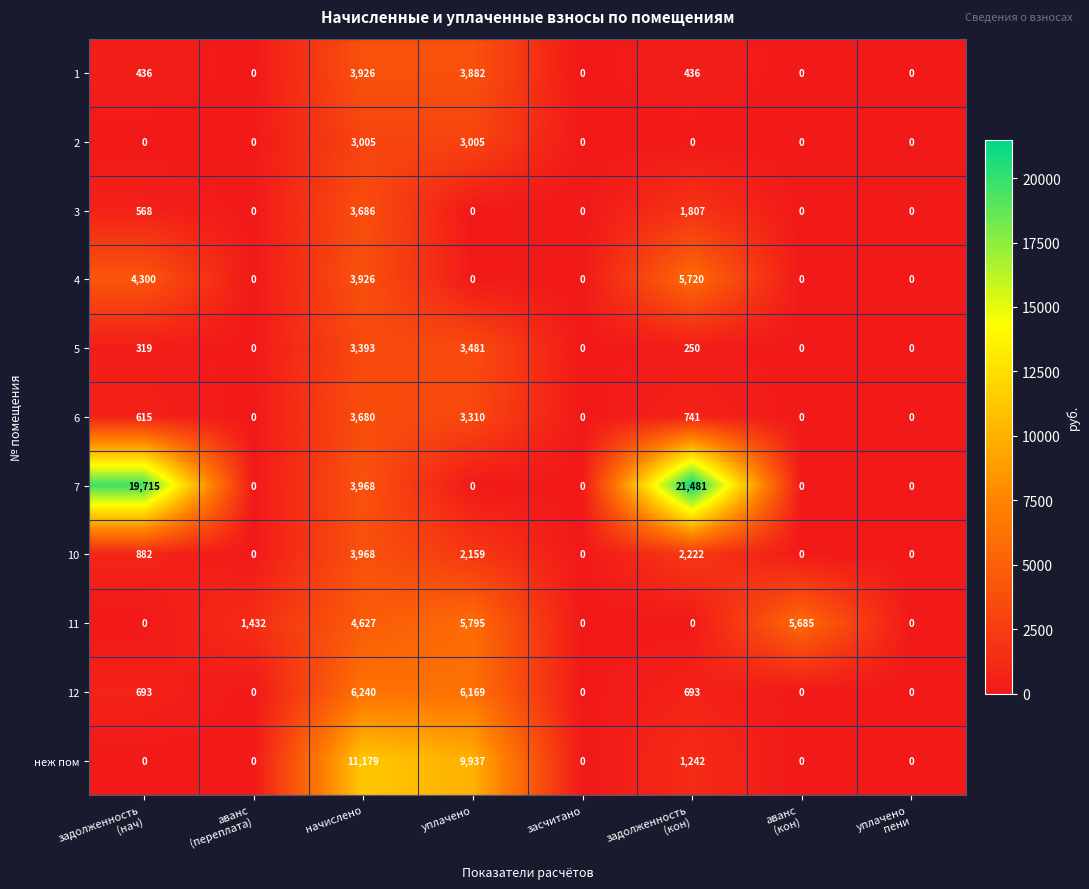

Rank the series by their maximum value, from highest to lowest.

7, неж пом, 12, 11, 4, 10, 1, 3, 6, 5, 2